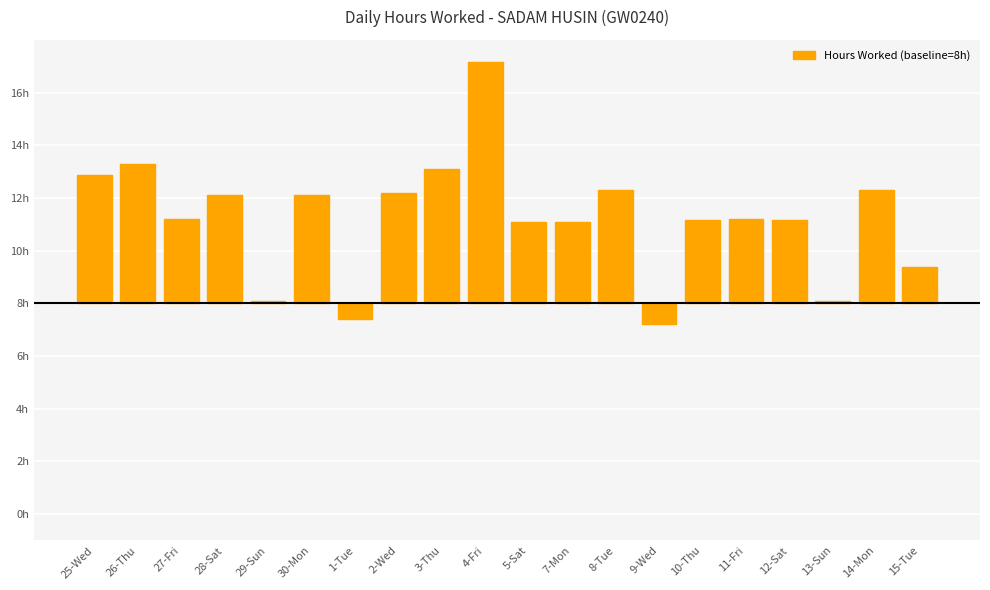

True or false: the data shows 4.1 at 30-Mon.

True